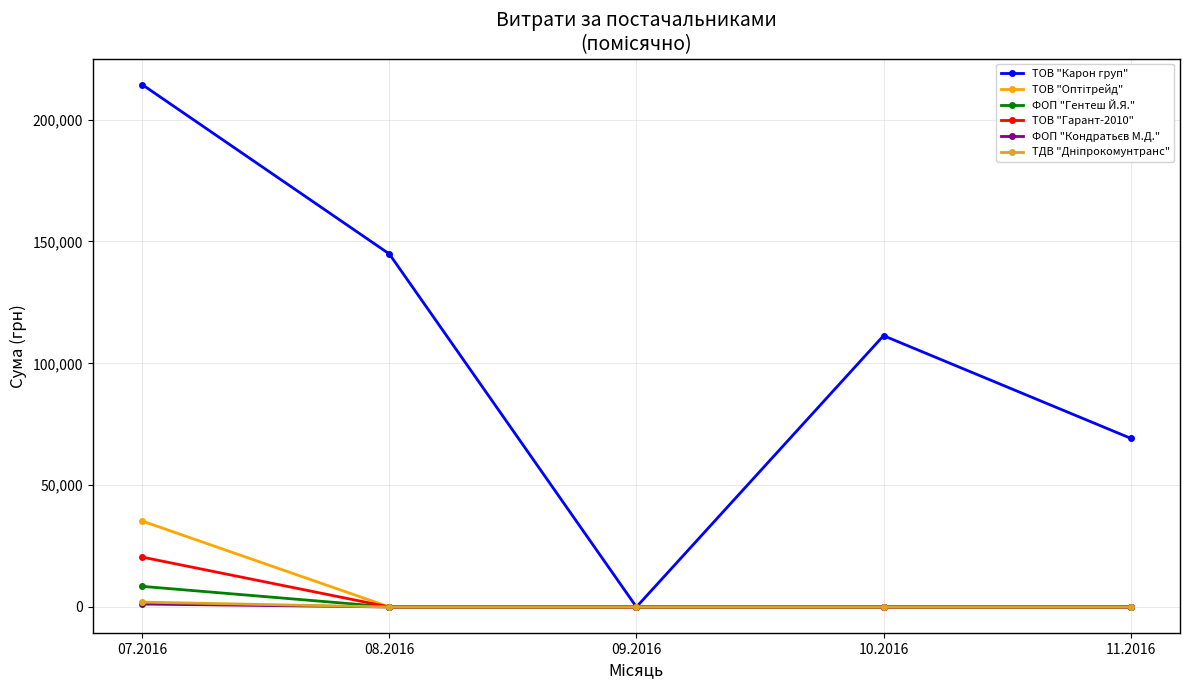

Which series changed the most between 08.2016 and 09.2016?

ТОВ "Карон груп"